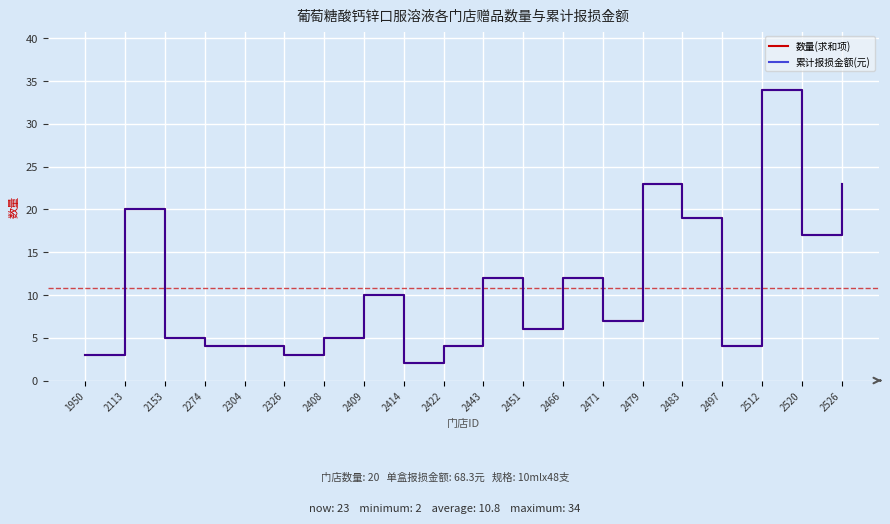

What is the difference between the maximum and minimum values in the 累计报损金额(元) series?

32.0